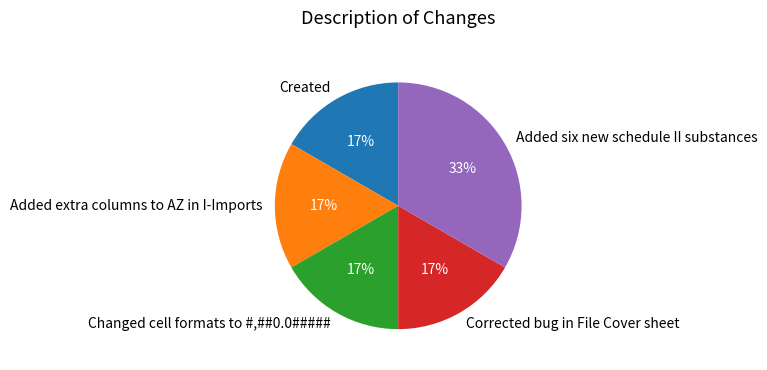

Which slice is the largest?

Added six new schedule II substances